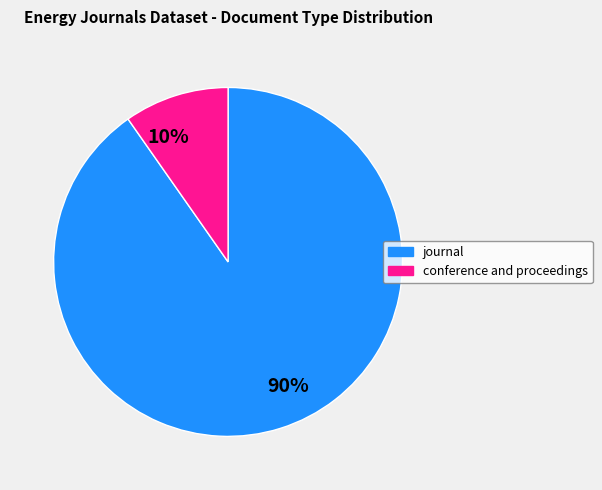

What is the majority slice?

90%